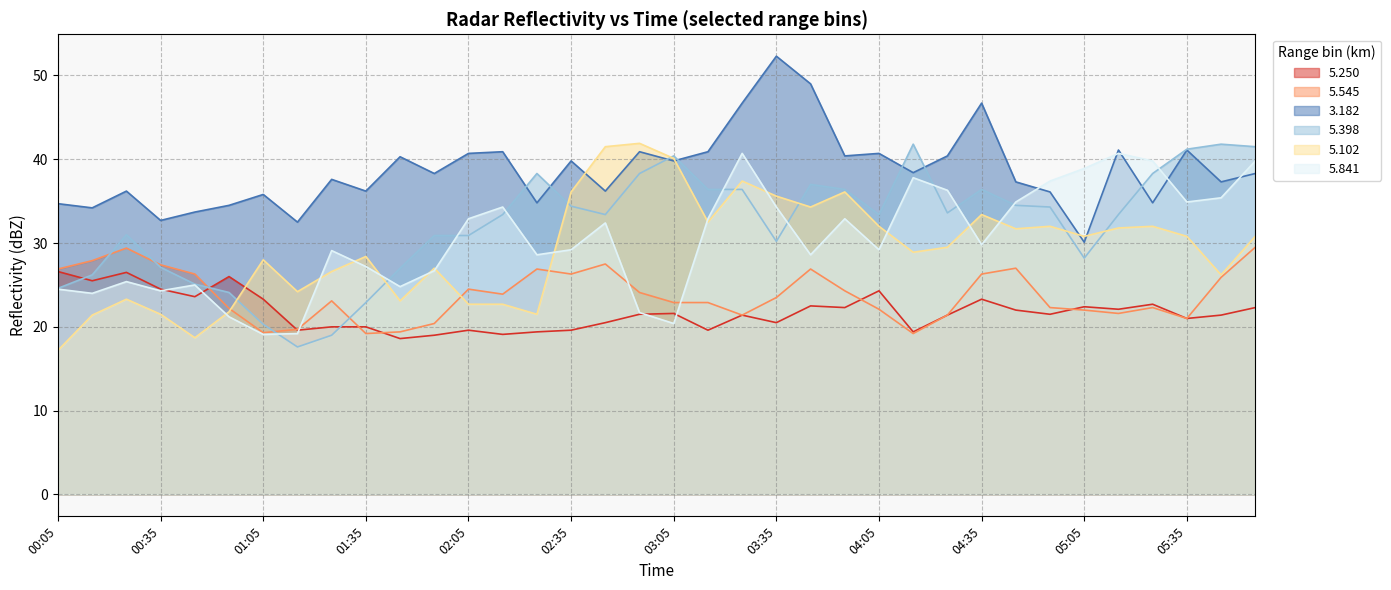

At which category does   5.250 reach its first local peak?

00:25